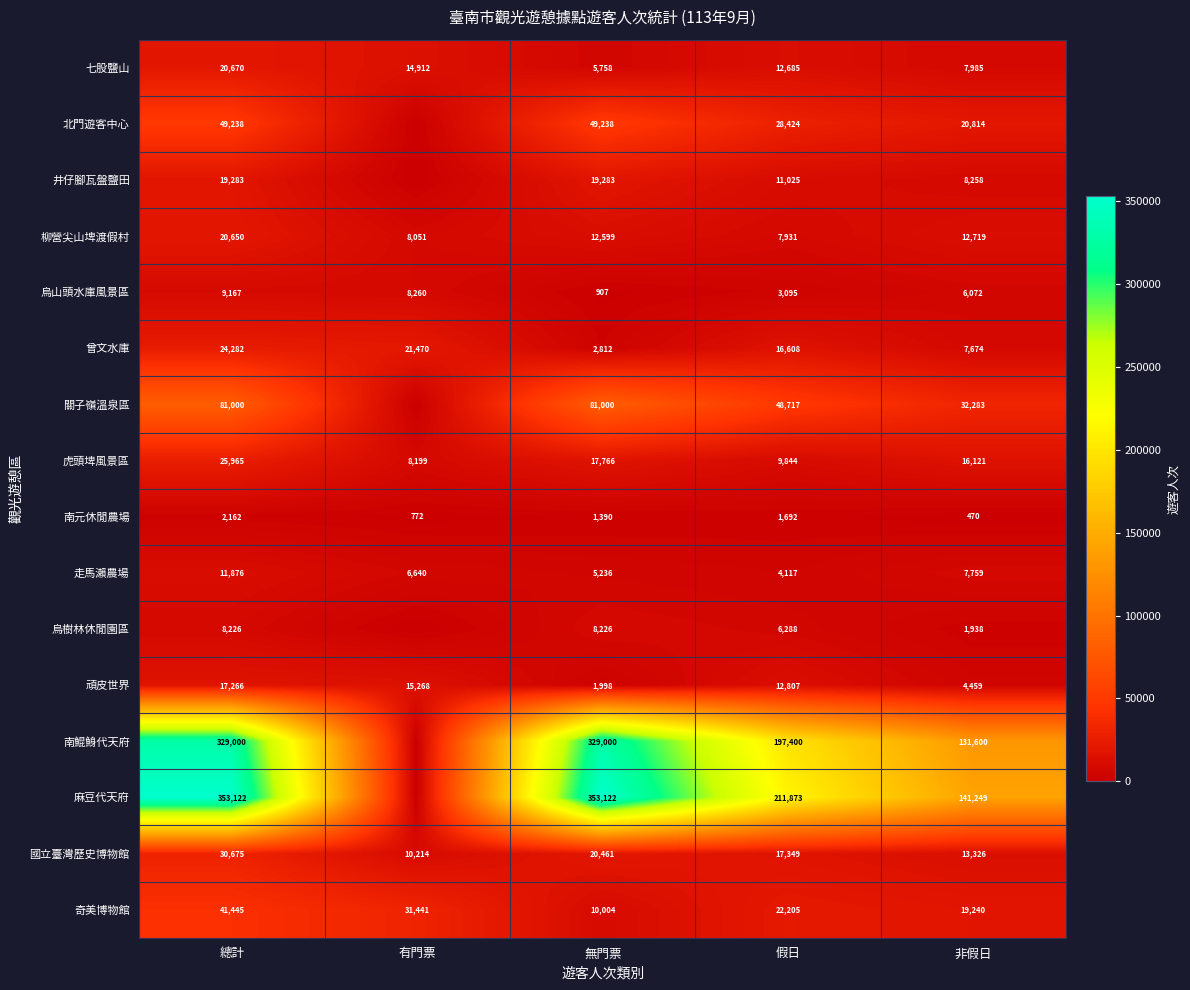

At how many categories does at least one series exceed 247772?

2